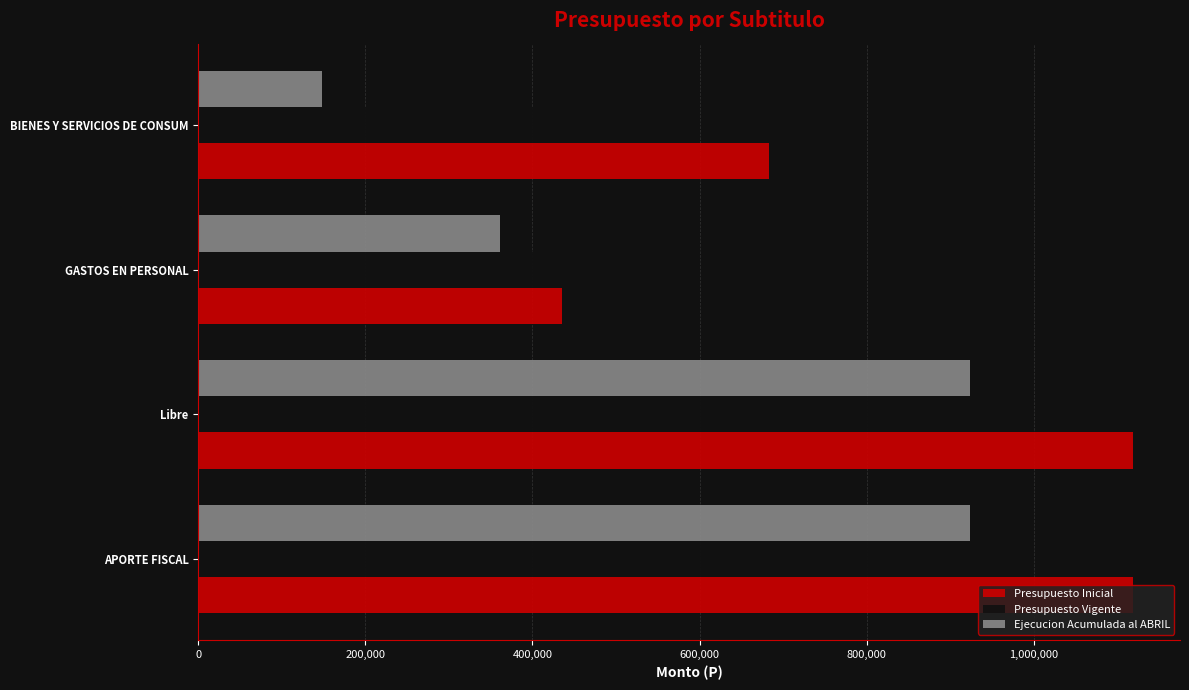

The value of Ejecucion Acumulada al ABRIL at APORTE FISCAL is 924056. True or false?

True